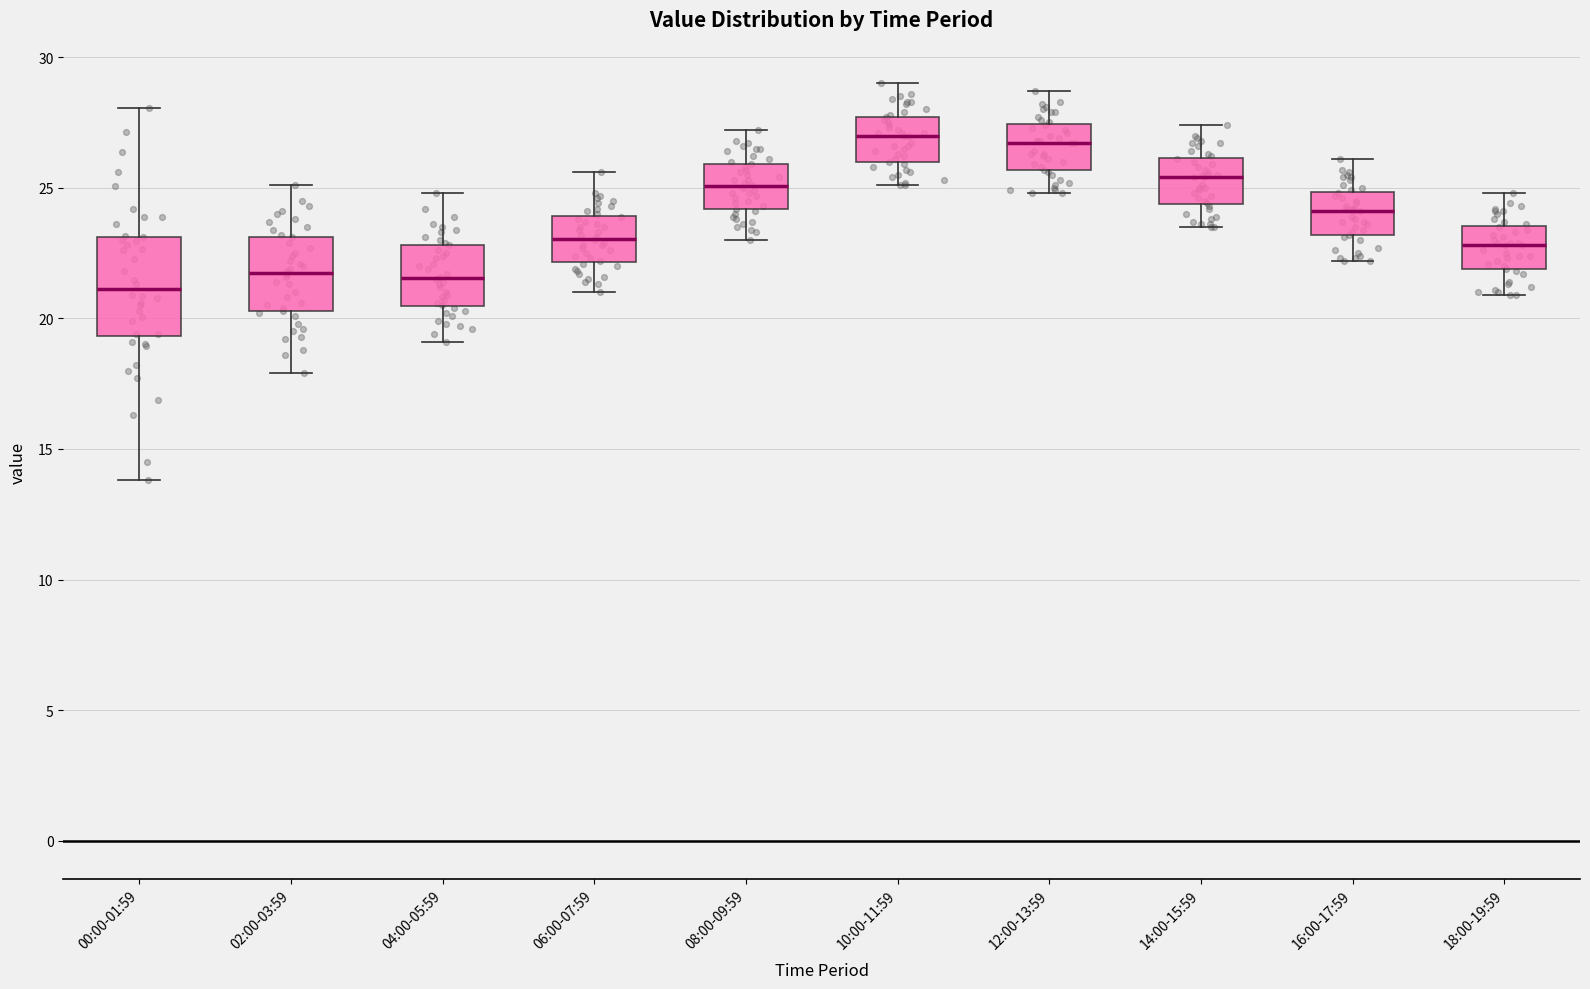

Reading left to right, transcribe this box plot: for each box, give where its median line is, the range the box spans, and where its two whiskers end, as read against the y-axis. The values are not printed on the chart, so give them approximately, as read against the axis.

00:00-01:59: median 21.0, box 19.5 to 23.0, whiskers 14.0 to 28.0
02:00-03:59: median 22.0, box 20.5 to 23.0, whiskers 18.0 to 25.0
04:00-05:59: median 21.5, box 20.5 to 23.0, whiskers 19.0 to 25.0
06:00-07:59: median 23.0, box 22.0 to 24.0, whiskers 21.0 to 25.5
08:00-09:59: median 25.0, box 24.0 to 26.0, whiskers 23.0 to 27.0
10:00-11:59: median 27.0, box 26.0 to 27.5, whiskers 25.0 to 29.0
12:00-13:59: median 26.5, box 25.5 to 27.5, whiskers 25.0 to 28.5
14:00-15:59: median 25.5, box 24.5 to 26.0, whiskers 23.5 to 27.5
16:00-17:59: median 24.0, box 23.0 to 25.0, whiskers 22.0 to 26.0
18:00-19:59: median 23.0, box 22.0 to 23.5, whiskers 21.0 to 25.0